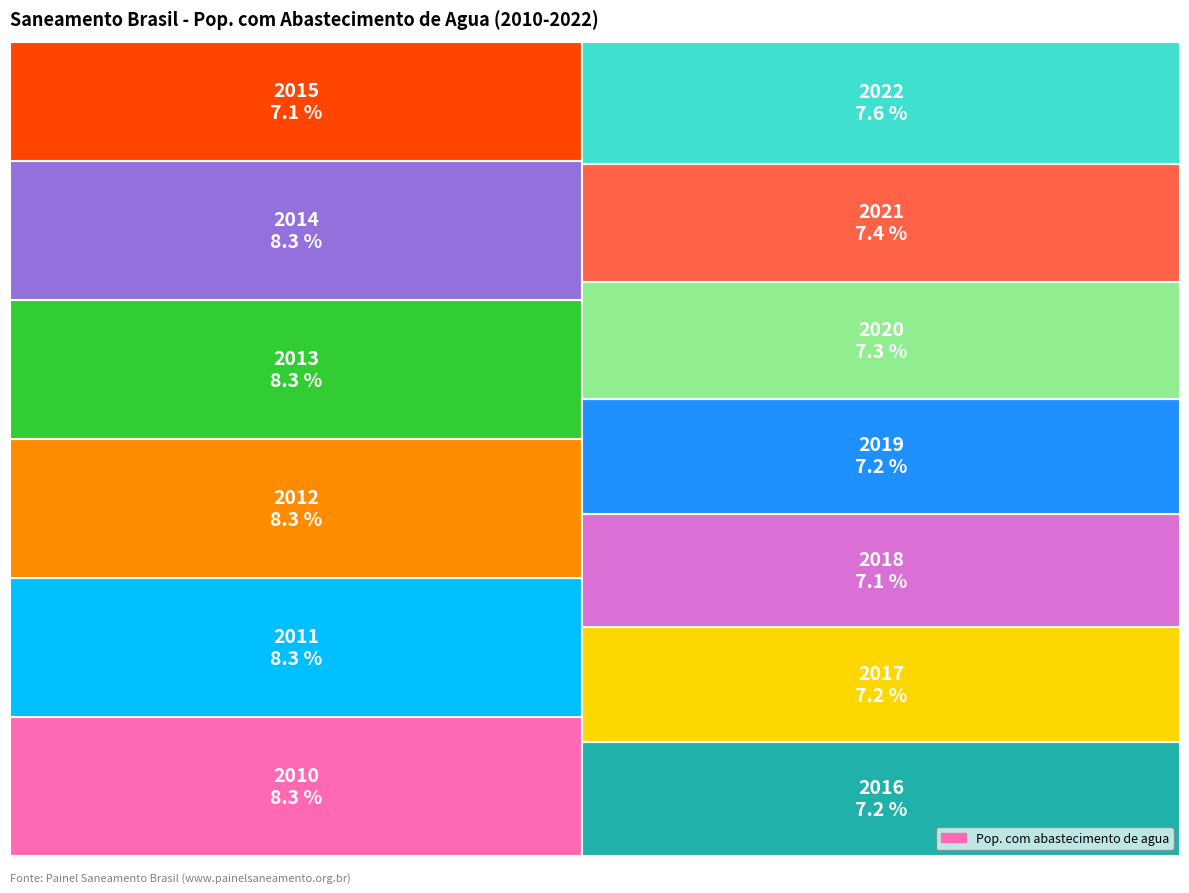

How much of the chart is everything except 2015?

92.9%